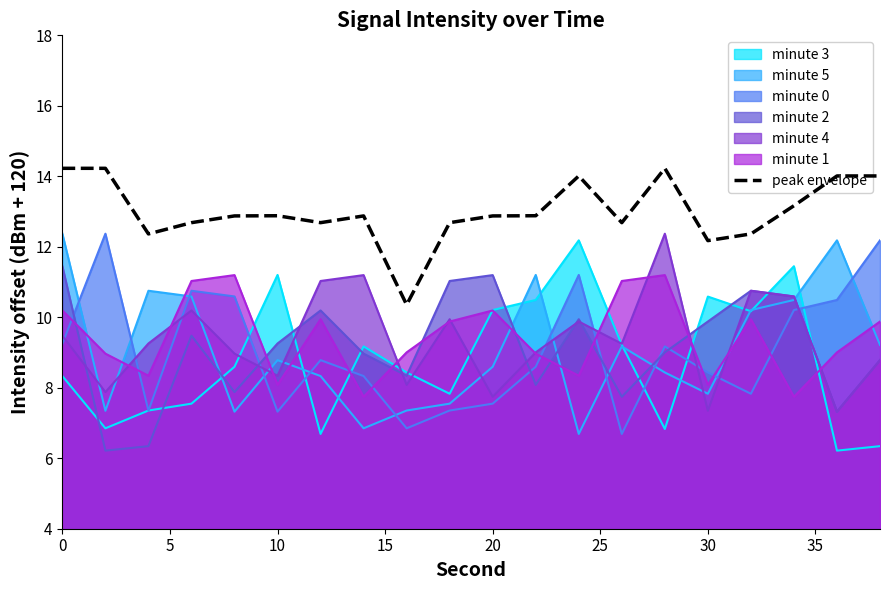

True or false: peak envelope and minute 3 intersect in this chart.

False